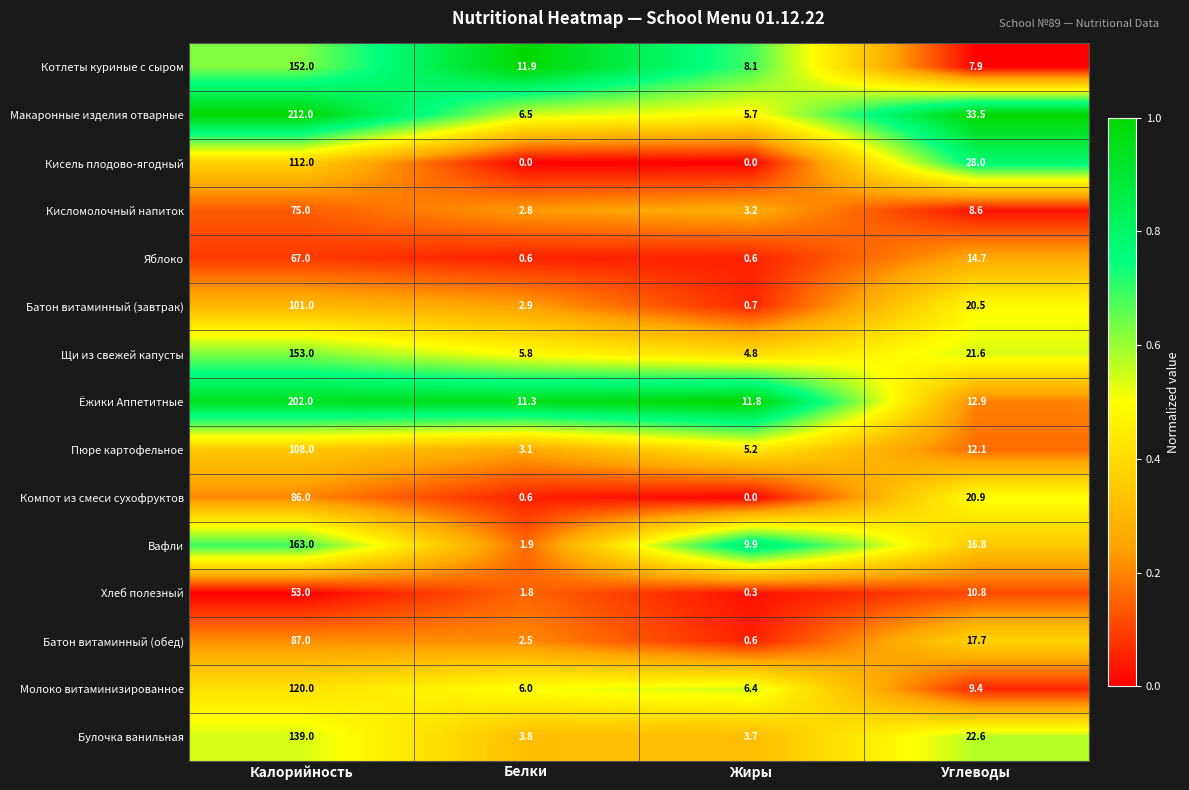

What is the total value across all series at Жиры?

61.0